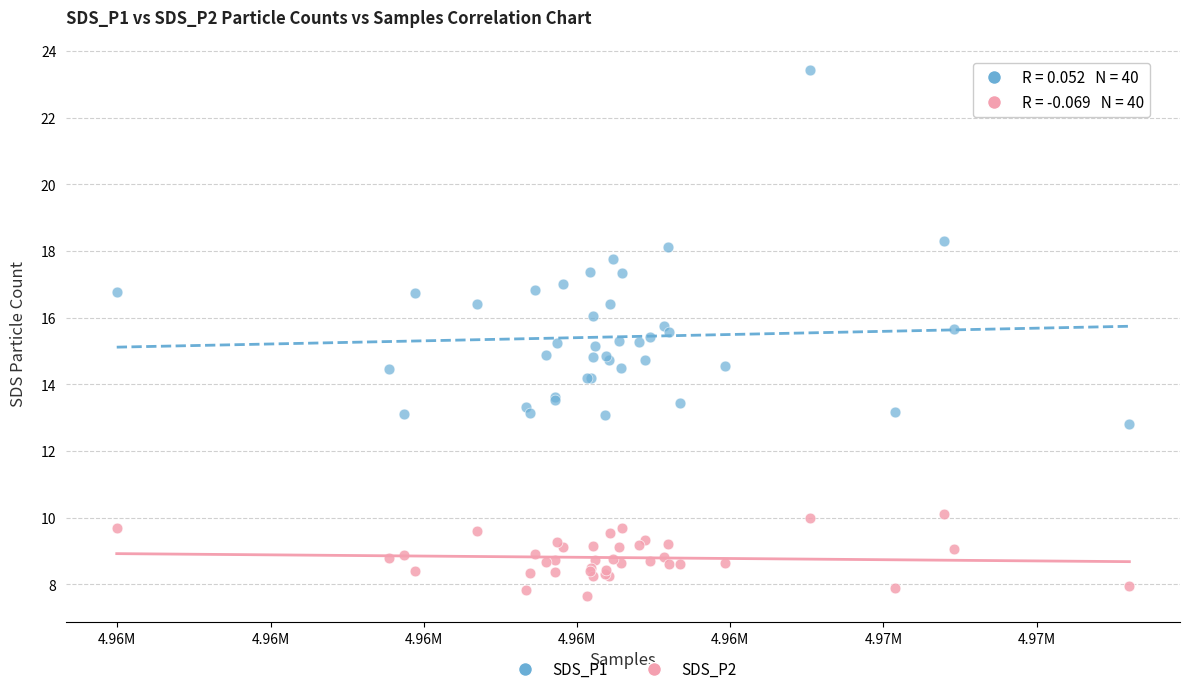

Which series reaches the minimum Y coordinate?

SDS_P2